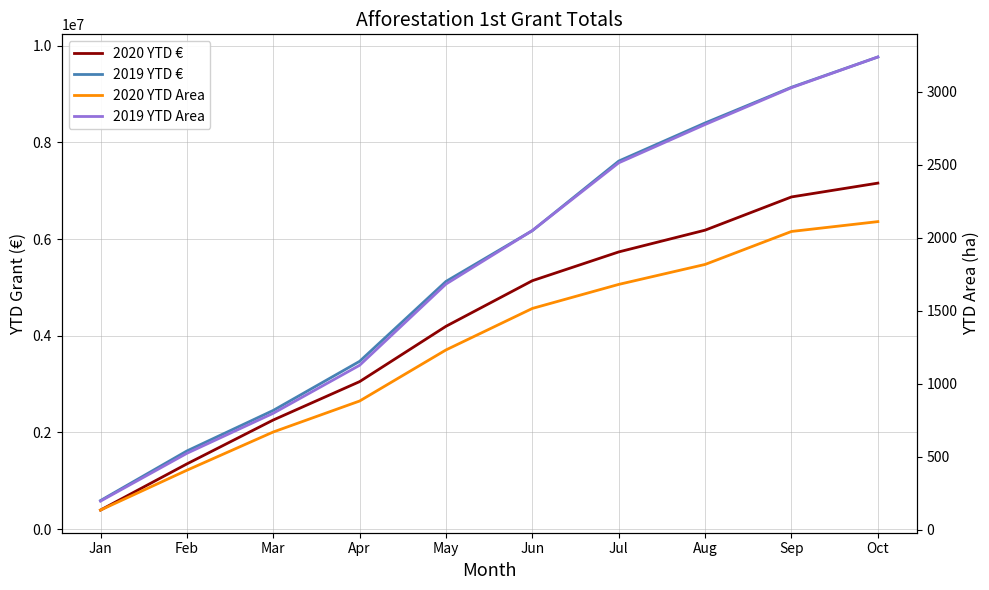

Reading left to right, extract all data points from this chart.

2020 YTD €: Jan=392083.3	Feb=1347306.4	Mar=2256325.7	Apr=3050561.3	May=4195564.4	Jun=5139192.2	Jul=5734620.8	Aug=6184943.1	Sep=6872480.4	Oct=7158625.0
2019 YTD €: Jan=588676.1	Feb=1615209.2	Mar=2454593.3	Apr=3470475.1	May=5124300.2	Jun=6175670.9	Jul=7614744.8	Aug=8403816.0	Sep=9142367.2	Oct=9768955.1
2020 YTD Area: Jan=136.4	Feb=409.0	Mar=670.9	Apr=882.9	May=1232.6	Jun=1516.6	Jul=1681.1	Aug=1817.8	Sep=2043.4	Oct=2110.8
2019 YTD Area: Jan=197.7	Feb=524.8	Mar=799.0	Apr=1127.5	May=1683.5	Jun=2049.8	Jul=2513.3	Aug=2775.6	Sep=3027.5	Oct=3237.7